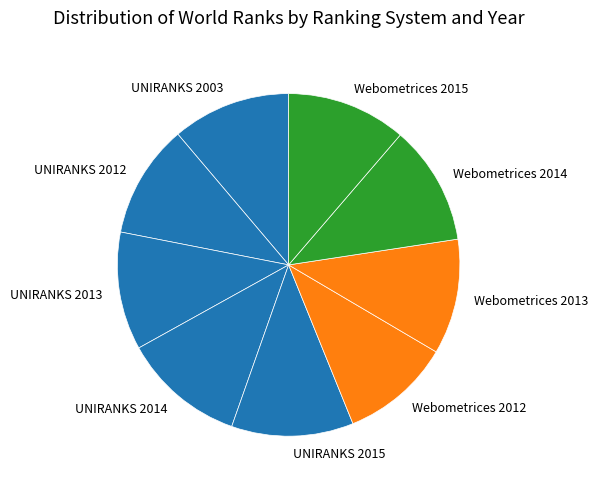

True or false: Webometrices 2015 accounts for 1% of the total.

False